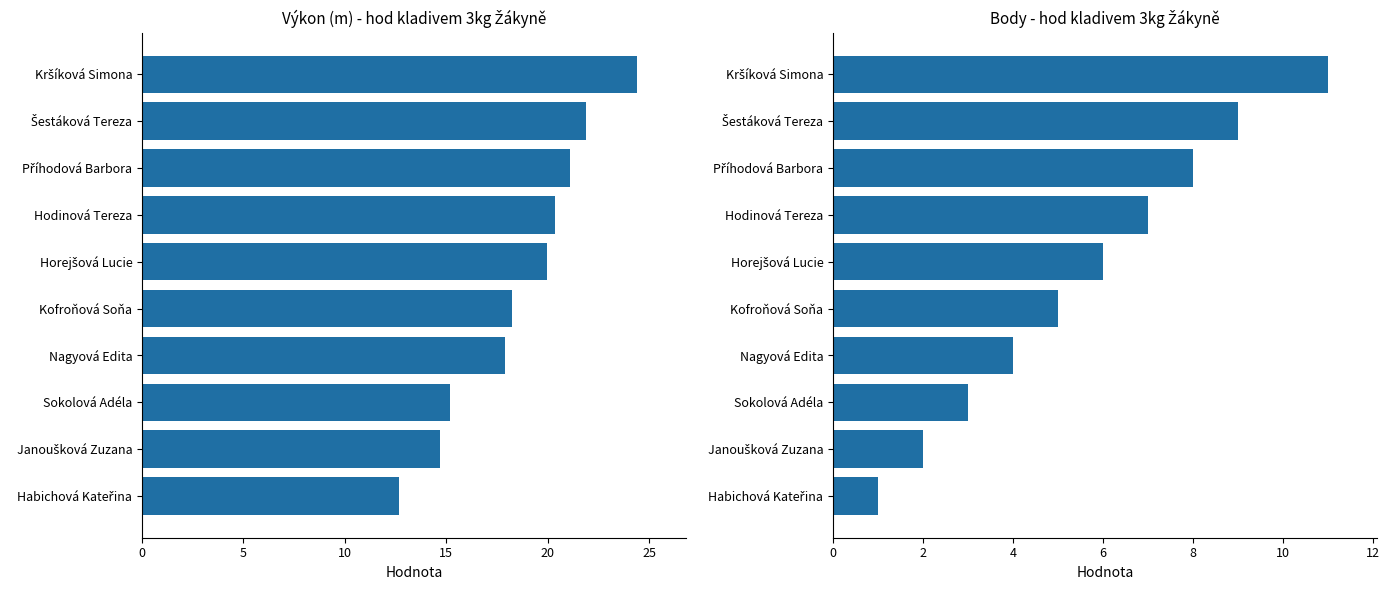

What is the difference between the highest and lowest values at Habichová Kateřina?

11.7